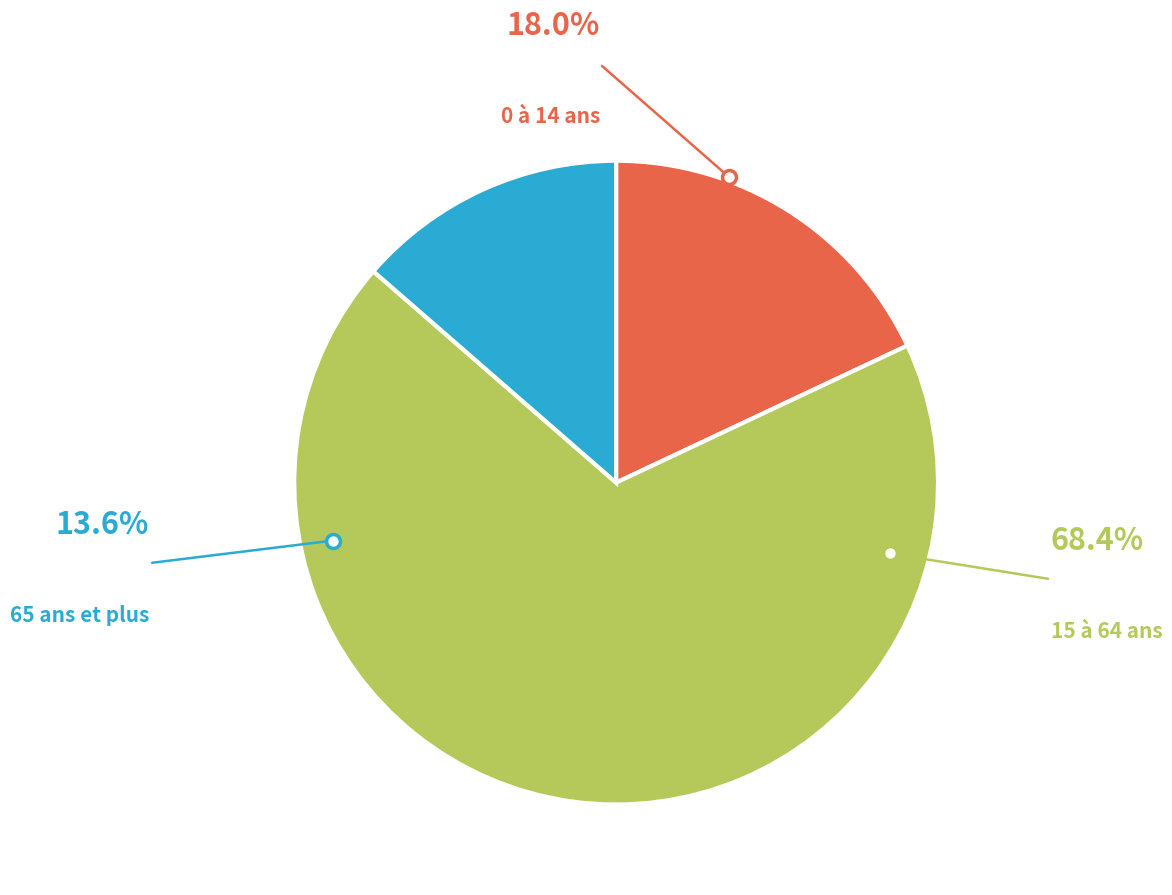

To the nearest percent, what is the difference between the 0 à 14 ans and 15 à 64 ans slice percentages?

50%